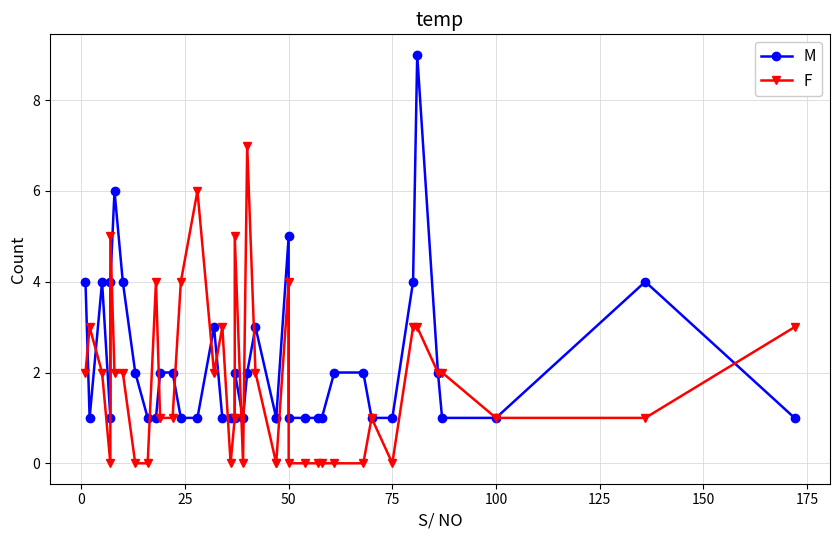

In M, how many points are lower than both neighbors (excluding endpoints)?

3